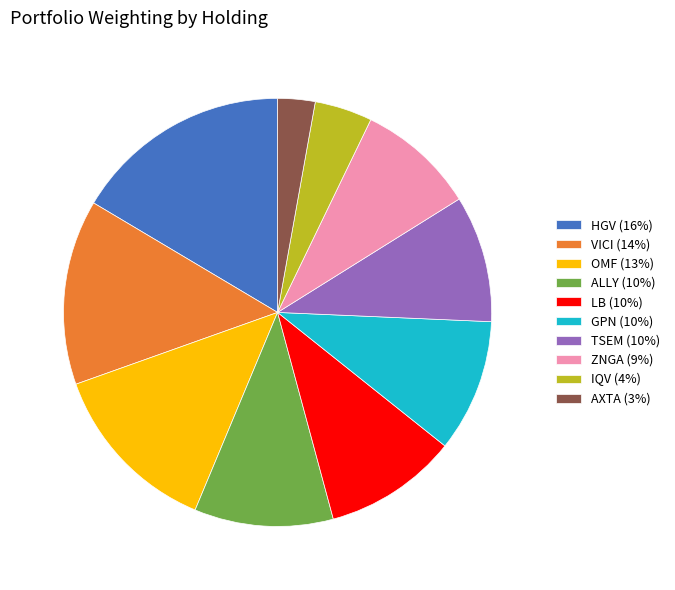

Is there a majority slice in this chart?

No